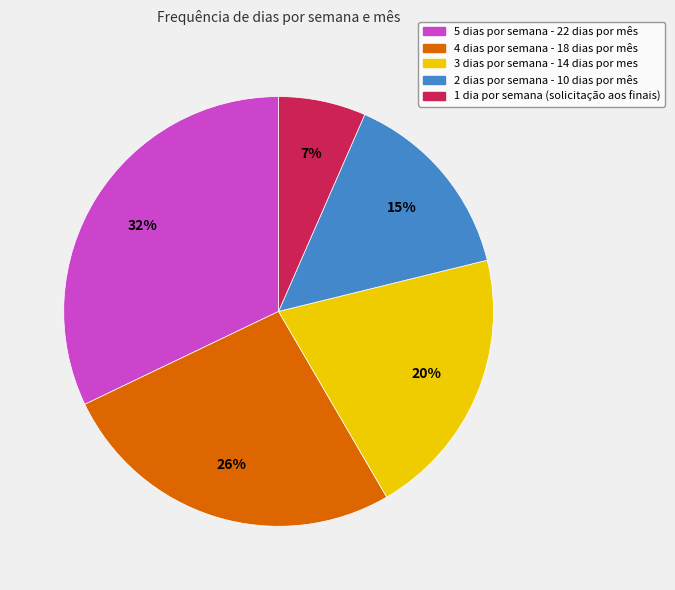

The 4 dias por semana - 18 dias por mês slice represents 26% of the pie. True or false?

True